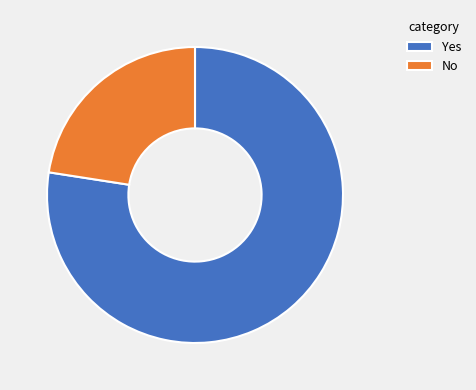

Which slice is the largest?

Yes